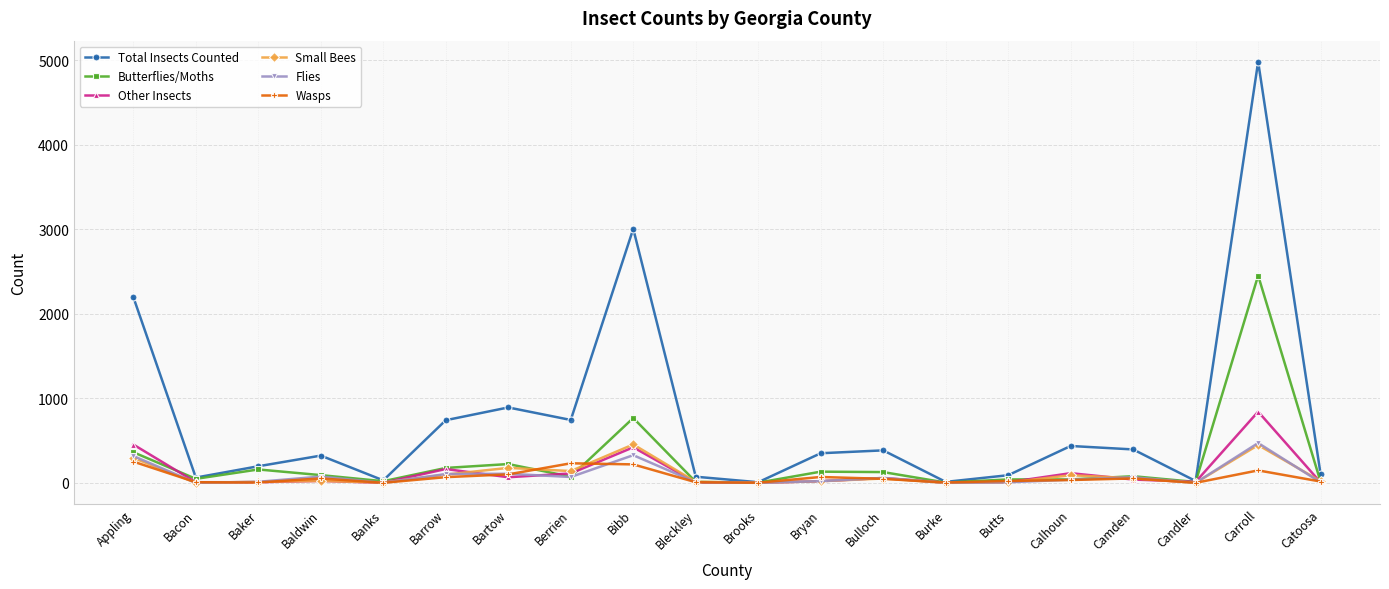

Is the value of Small Bees at Bulloch greater than the value of Total Insects Counted at Camden?

No